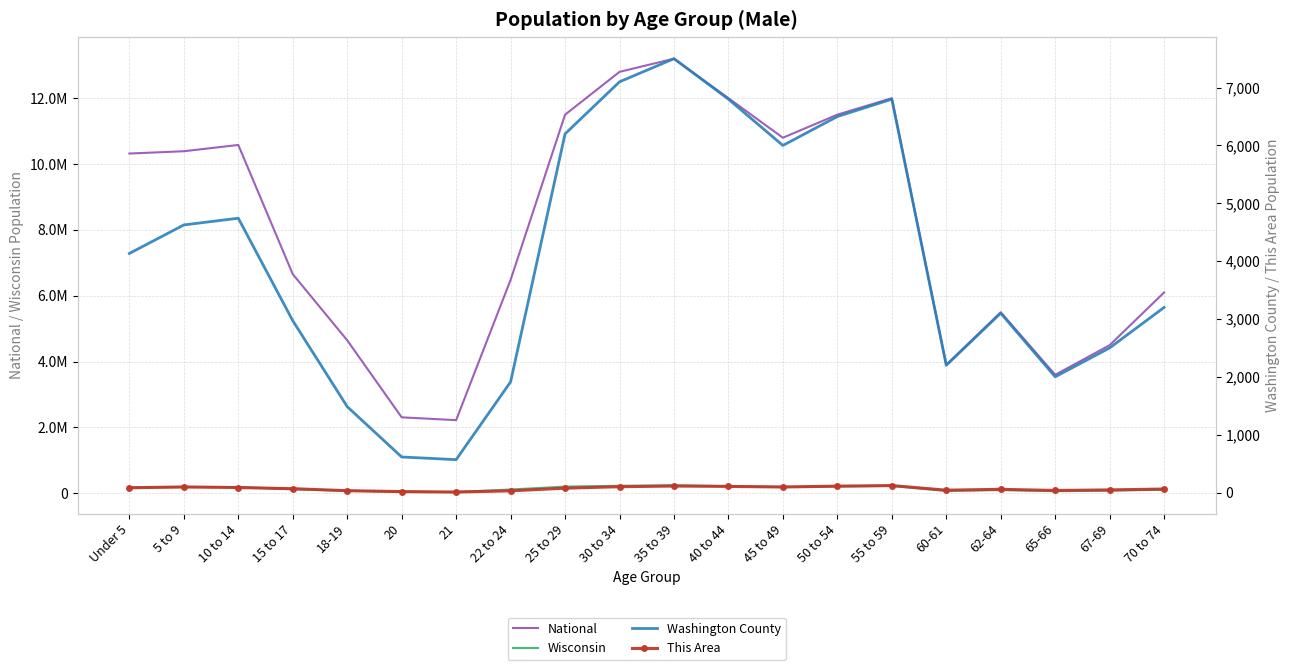

What is the maximum value for National?

13200000